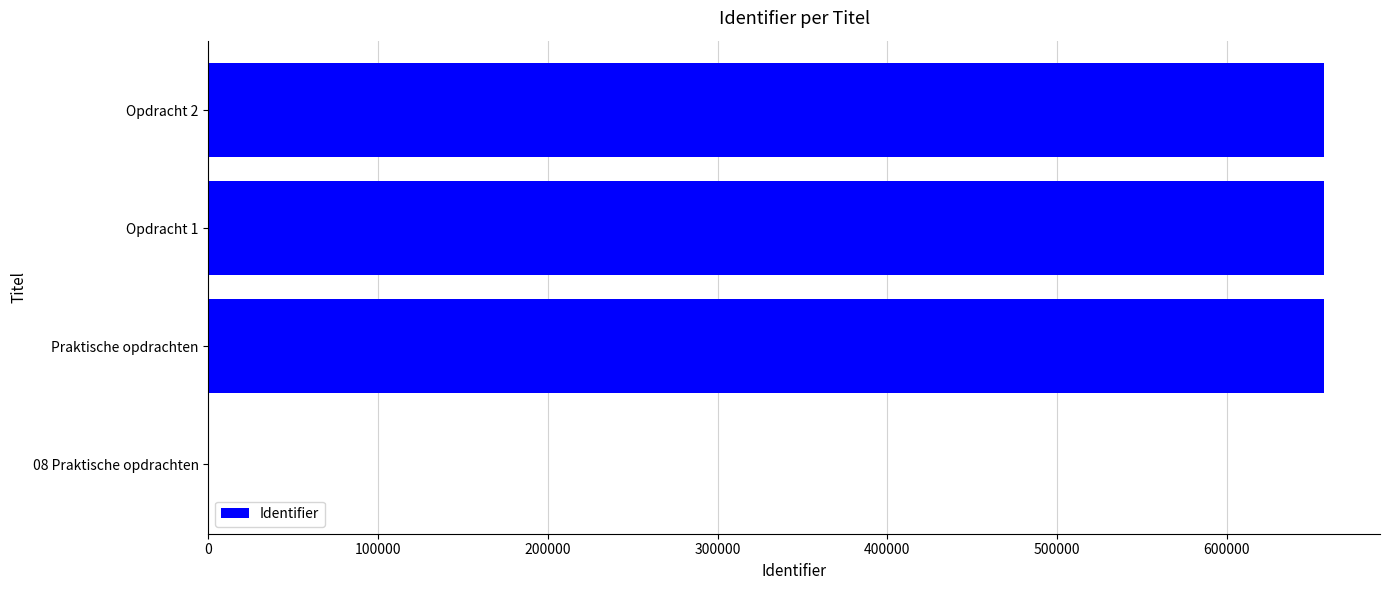

Are the bars horizontal?

Yes